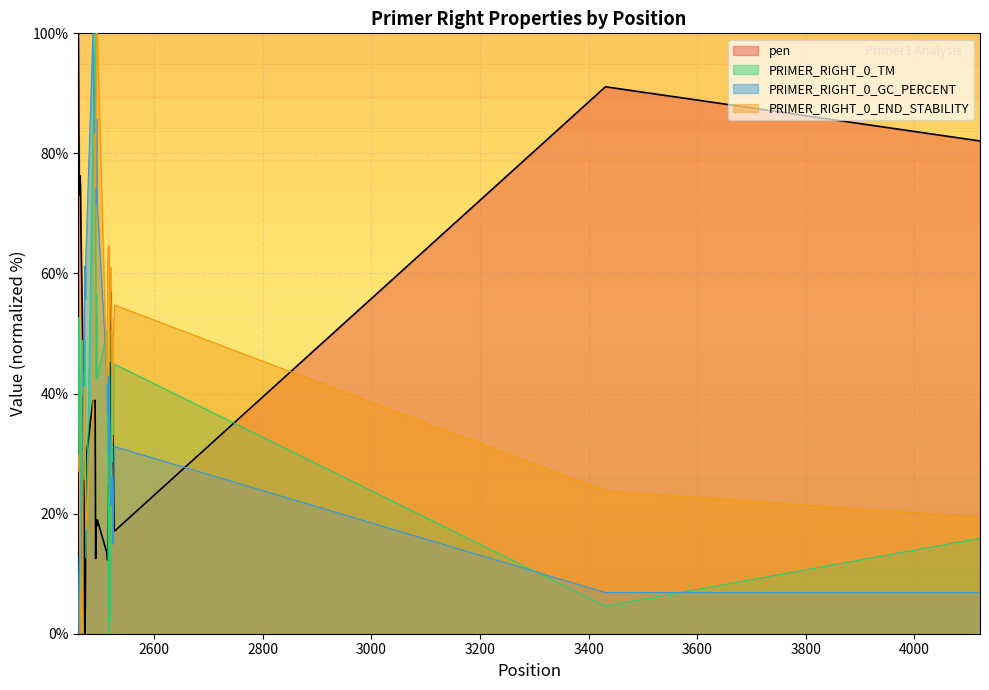

After their last crossing, which series has the higher values: pen or PRIMER_RIGHT_0_GC_PERCENT?

pen